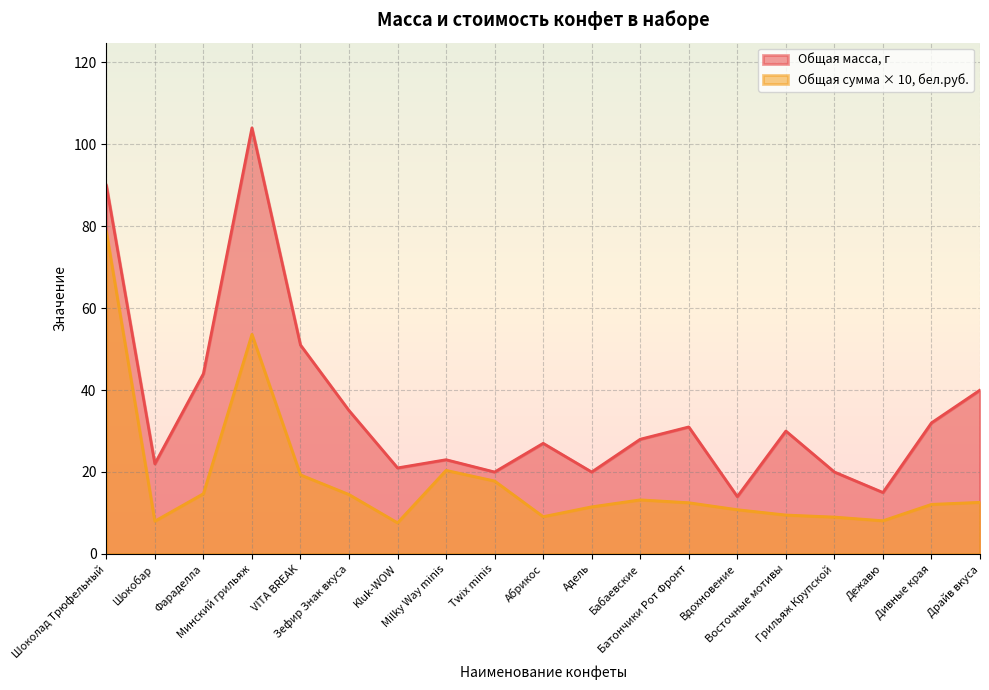

True or false: Общая сумма, бел.руб. and Общая масса, г intersect in this chart.

False